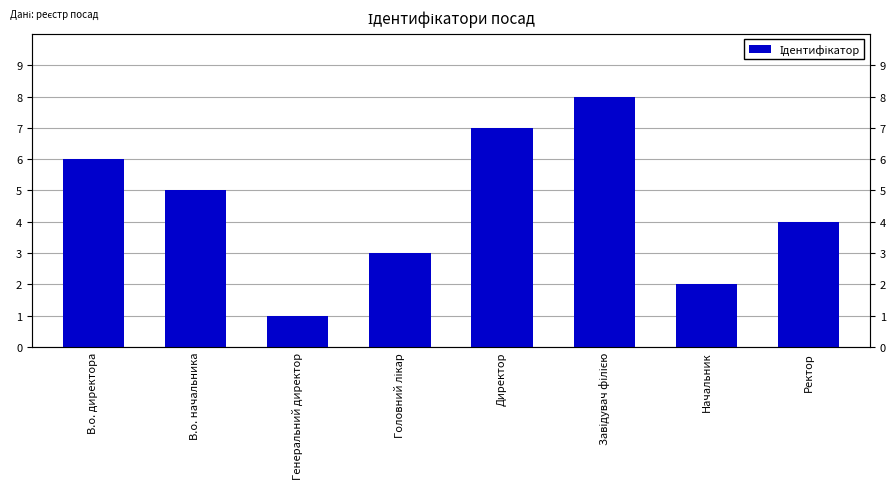

Approximately how many times larger is the value at Генеральний директор compared to Ректор?

0.2